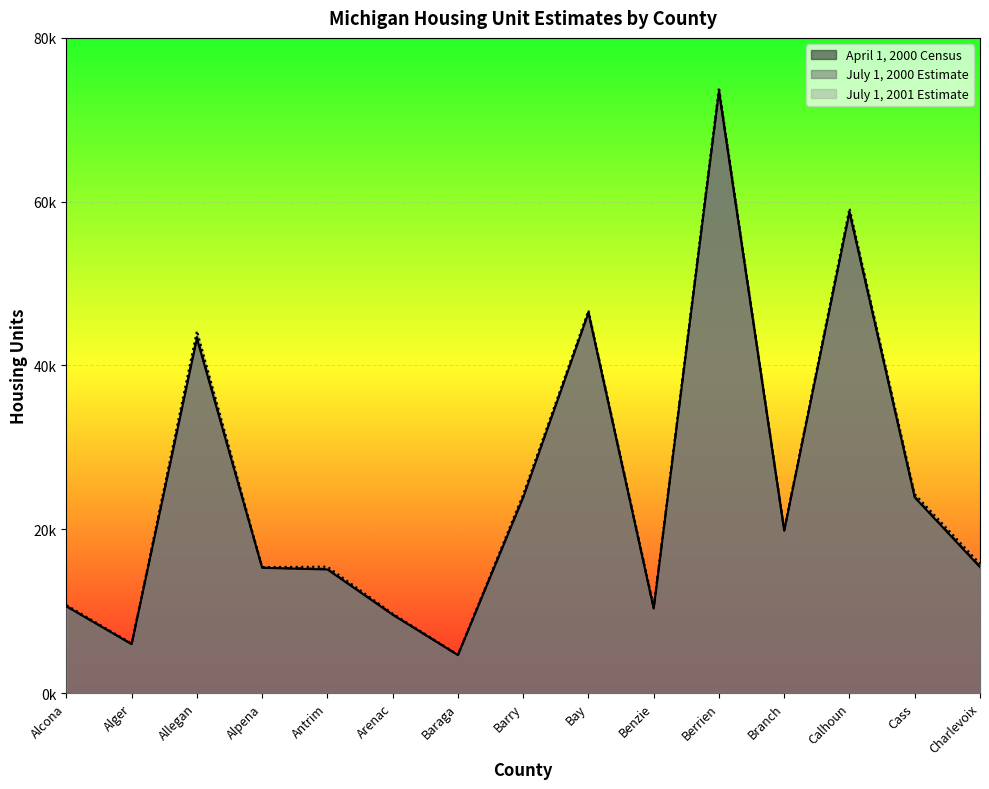

True or false: July 1, 2000 Estimate has a value of 15833 at Arenac.

False